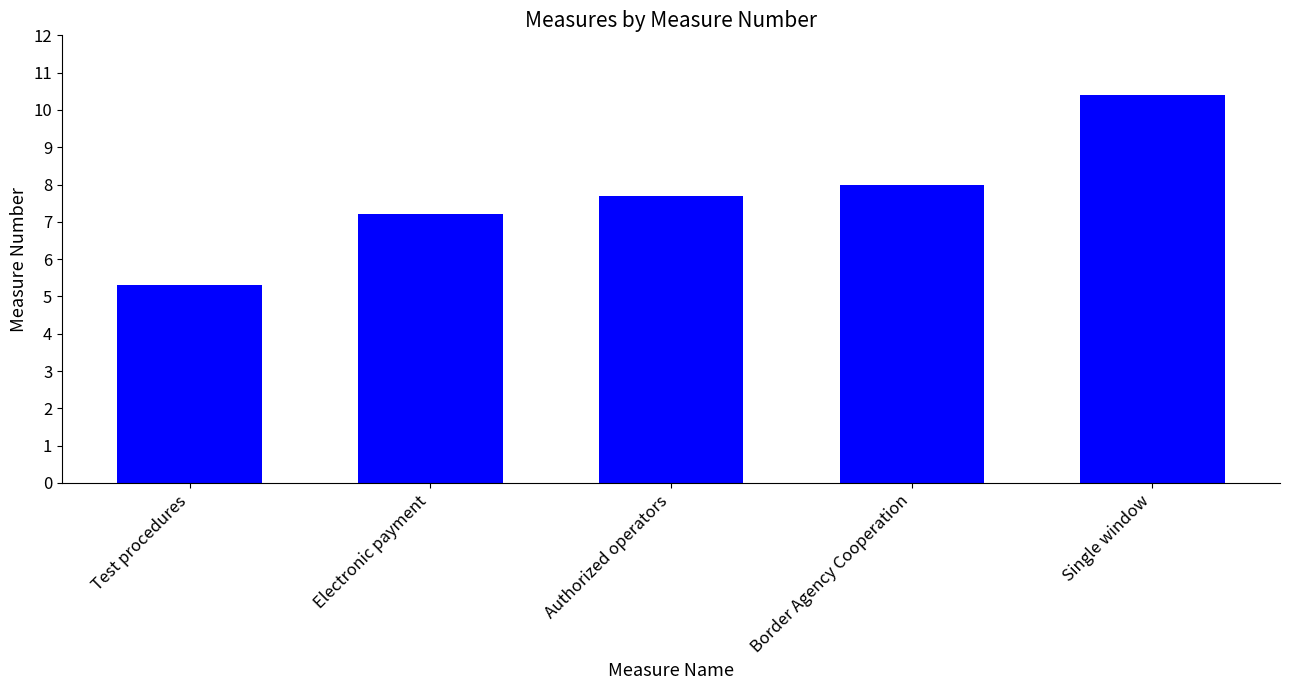

What is the ratio of the value at Single window to the value at Test procedures?

2.0